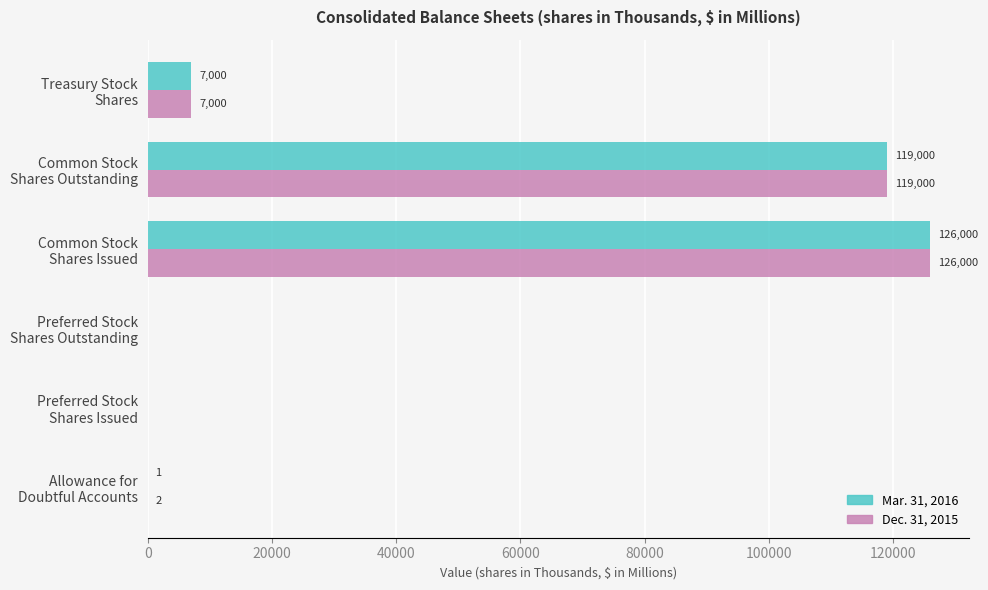

Which series has the largest total across all categories?

Dec. 31, 2015